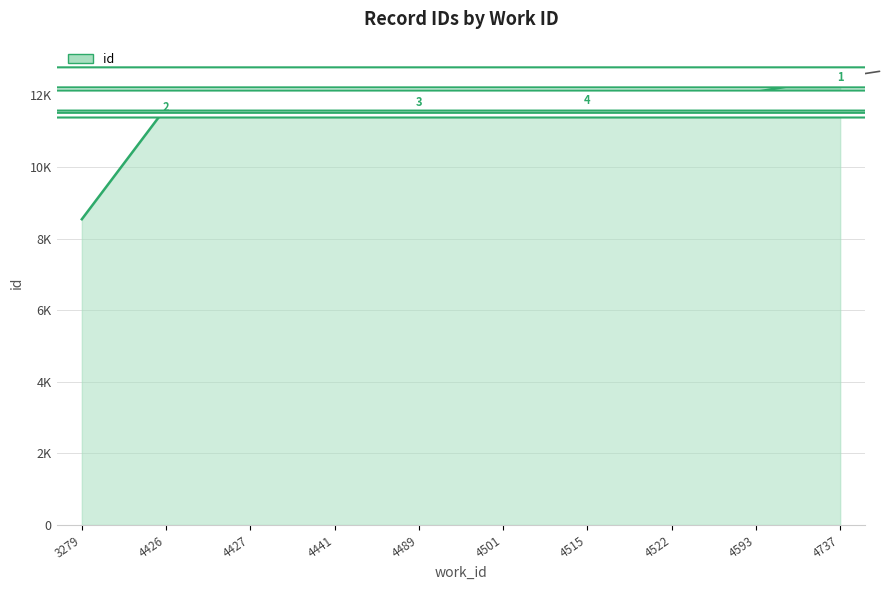

What is the sum of all values?

115504